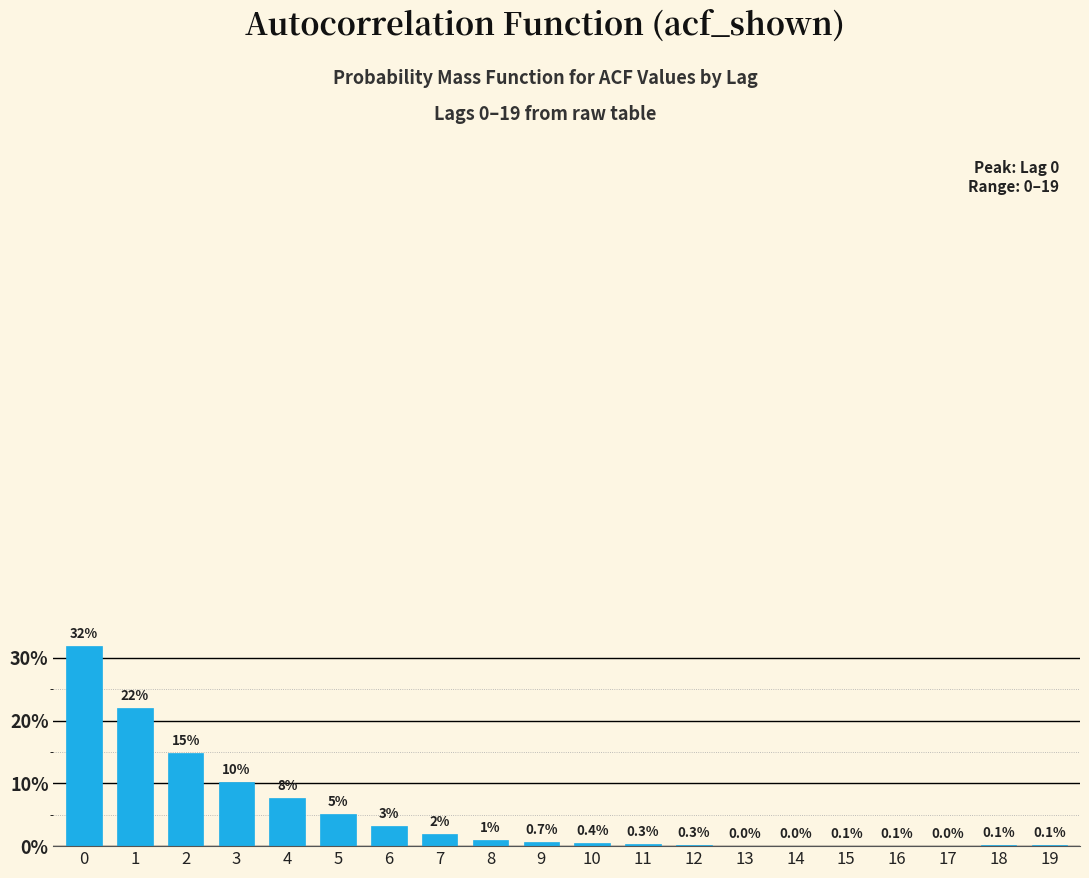

Are the bars horizontal?

No